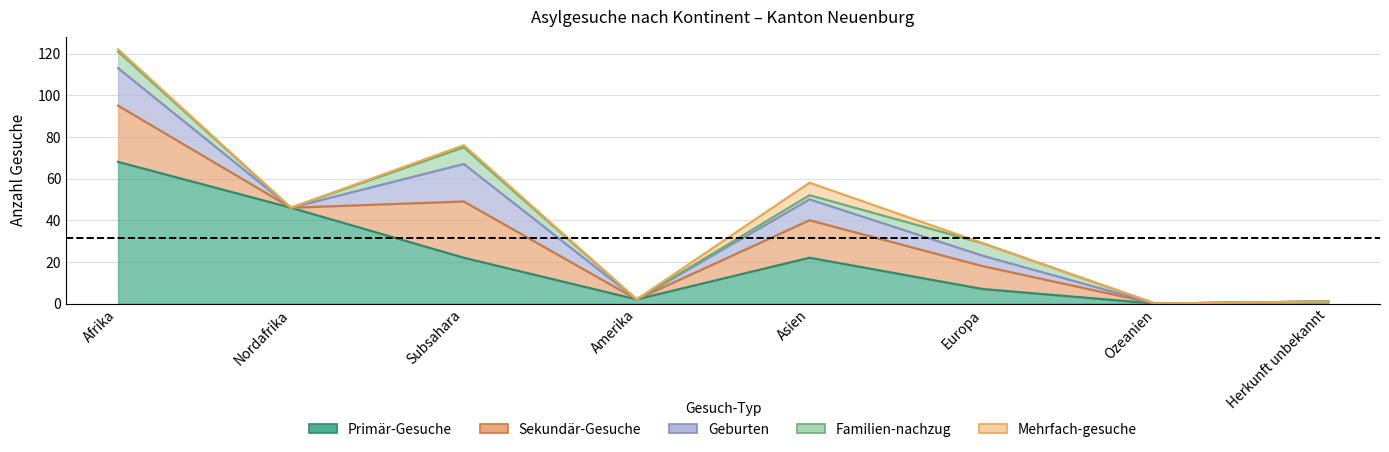

What is the difference between the maximum and minimum values in the Primär-Gesuche series?

68